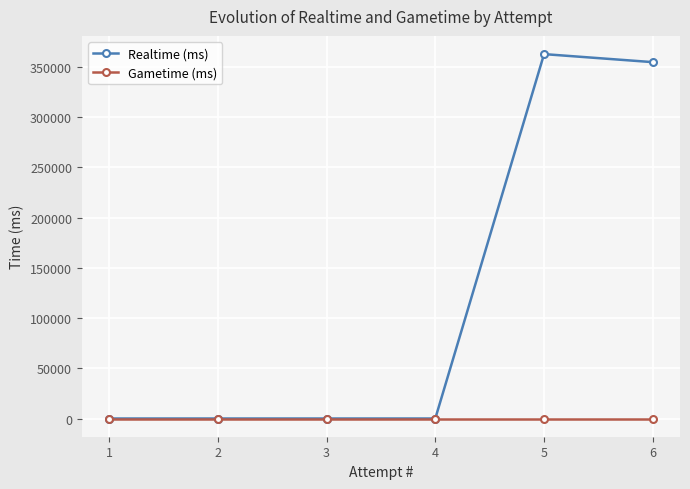

Which series has the largest range (max minus min)?

Realtime (ms)